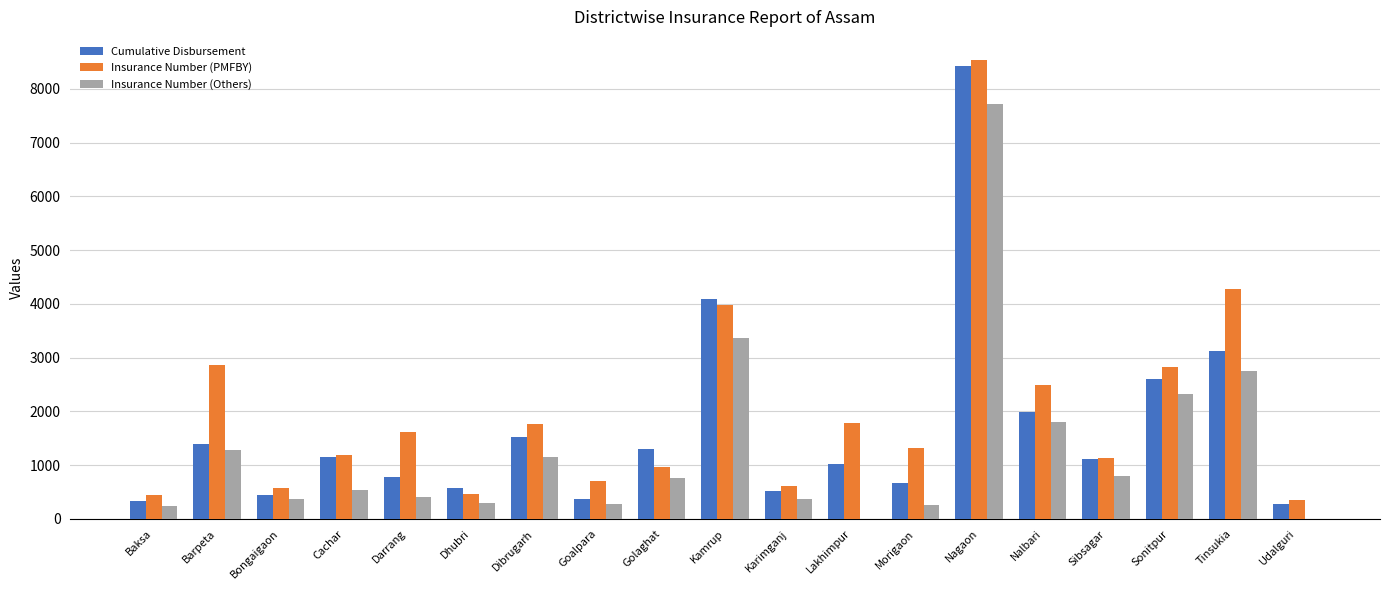

The Insurance Number (Others) series shows 7719.0 at Nagaon. True or false?

True